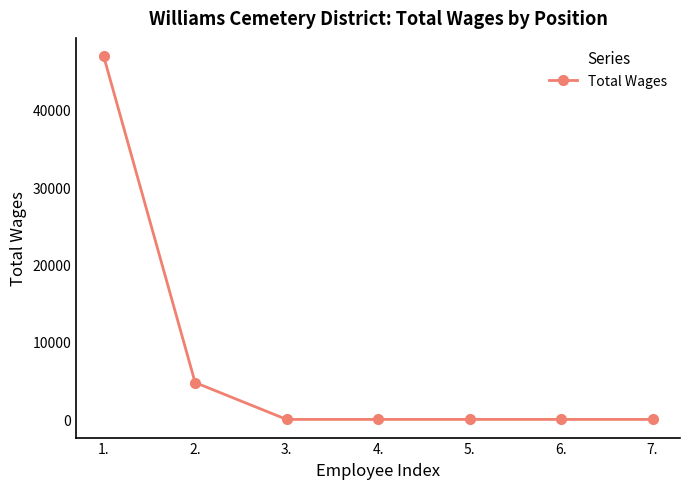

What is the sum of the values at 1. and 7.?

46912